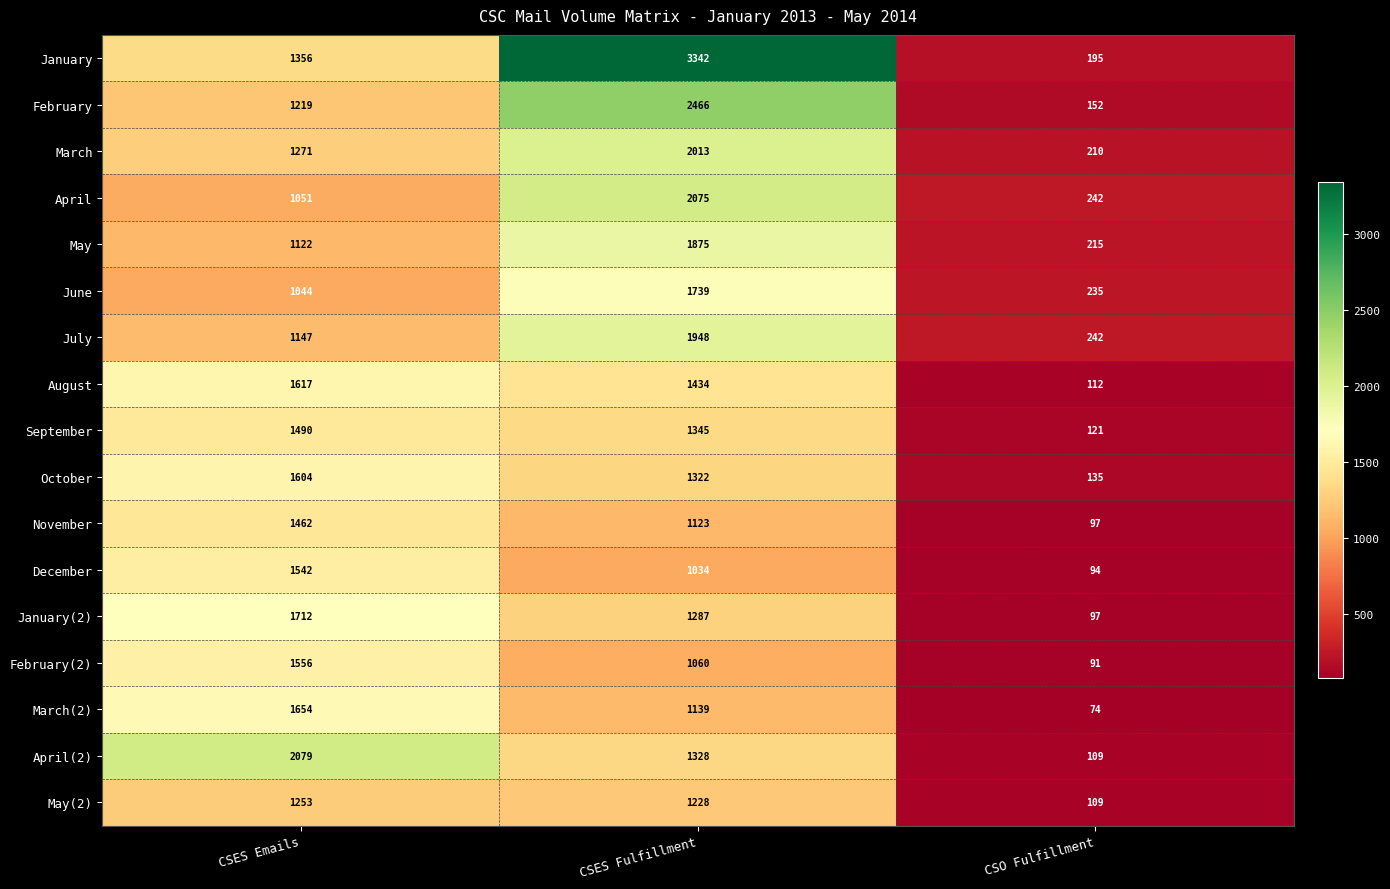

What is the difference between the January(2) values at CSES Emails and CSO Fulfillment?

1615